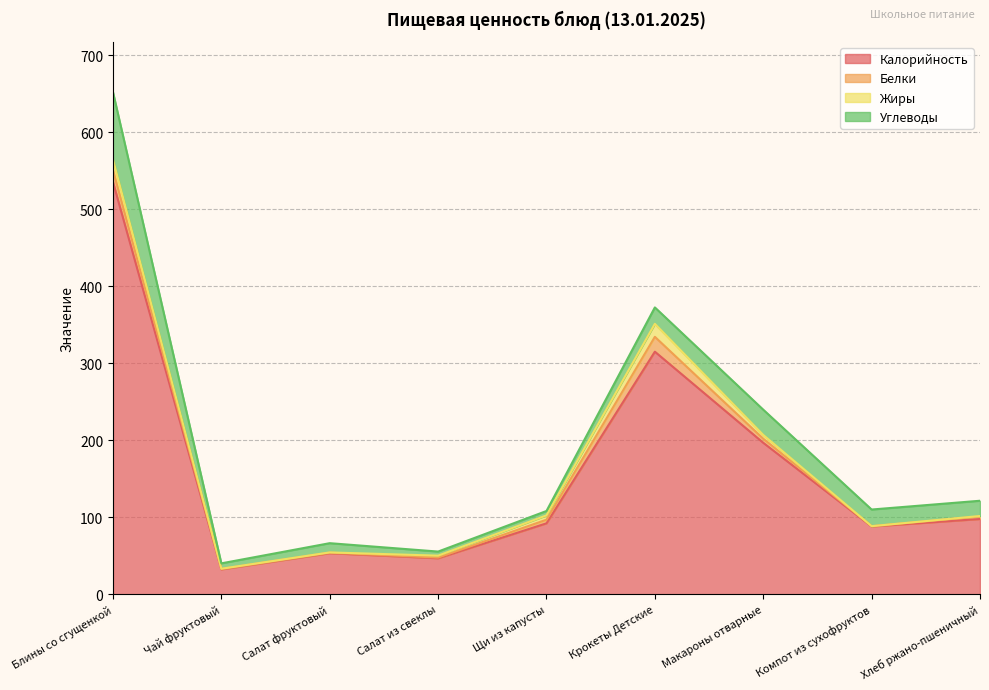

Rank the series at Чай фруктовый from lowest to highest value.

Жиры, Белки, Углеводы, Калорийность